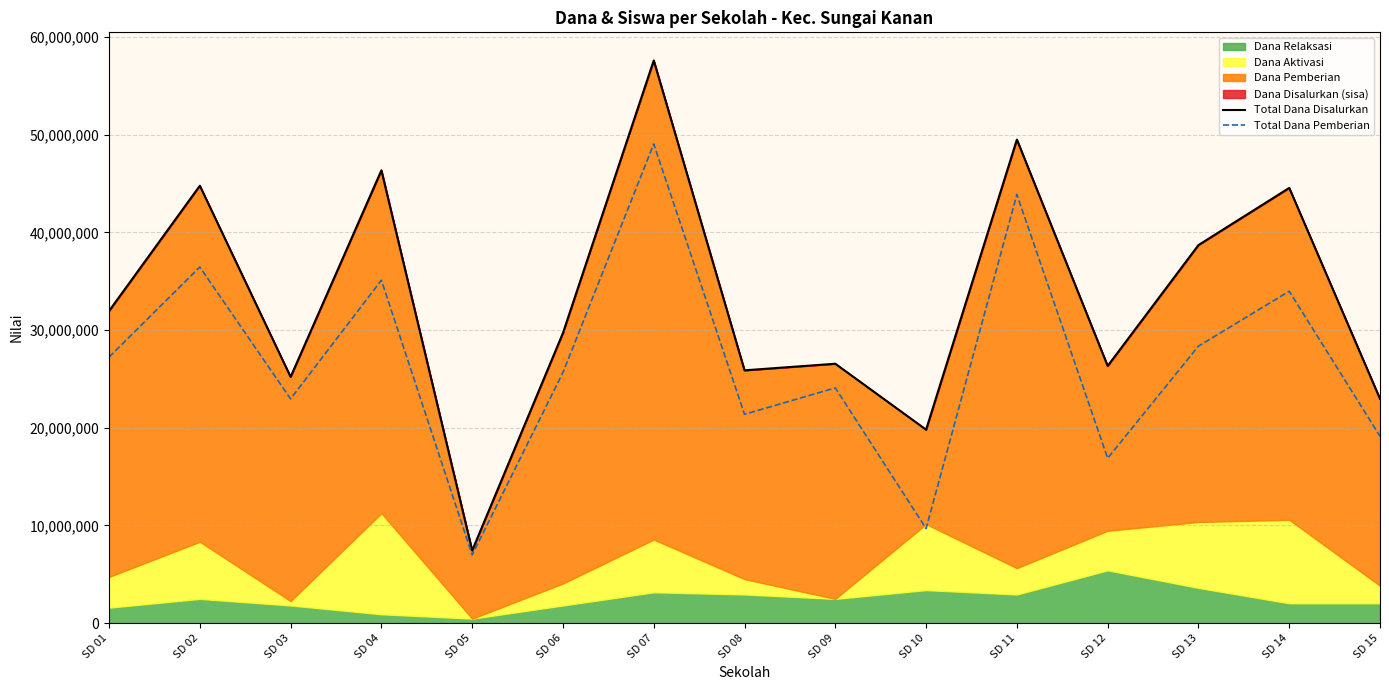

True or false: Total Dana Pemberian and Total Dana Disalurkan cross at least once.

False